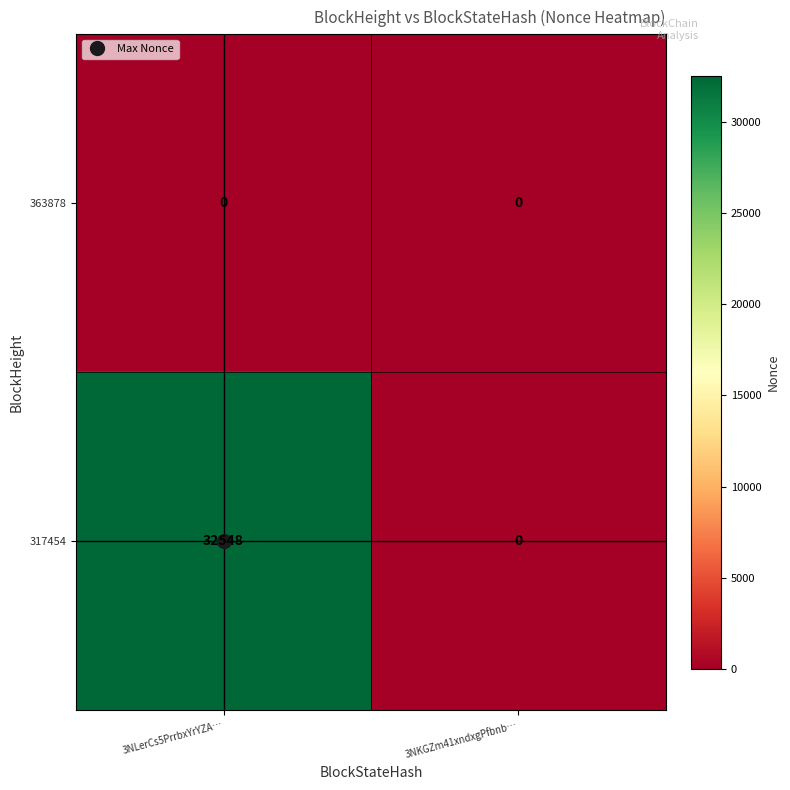

What is the maximum value shown in the chart?

32548